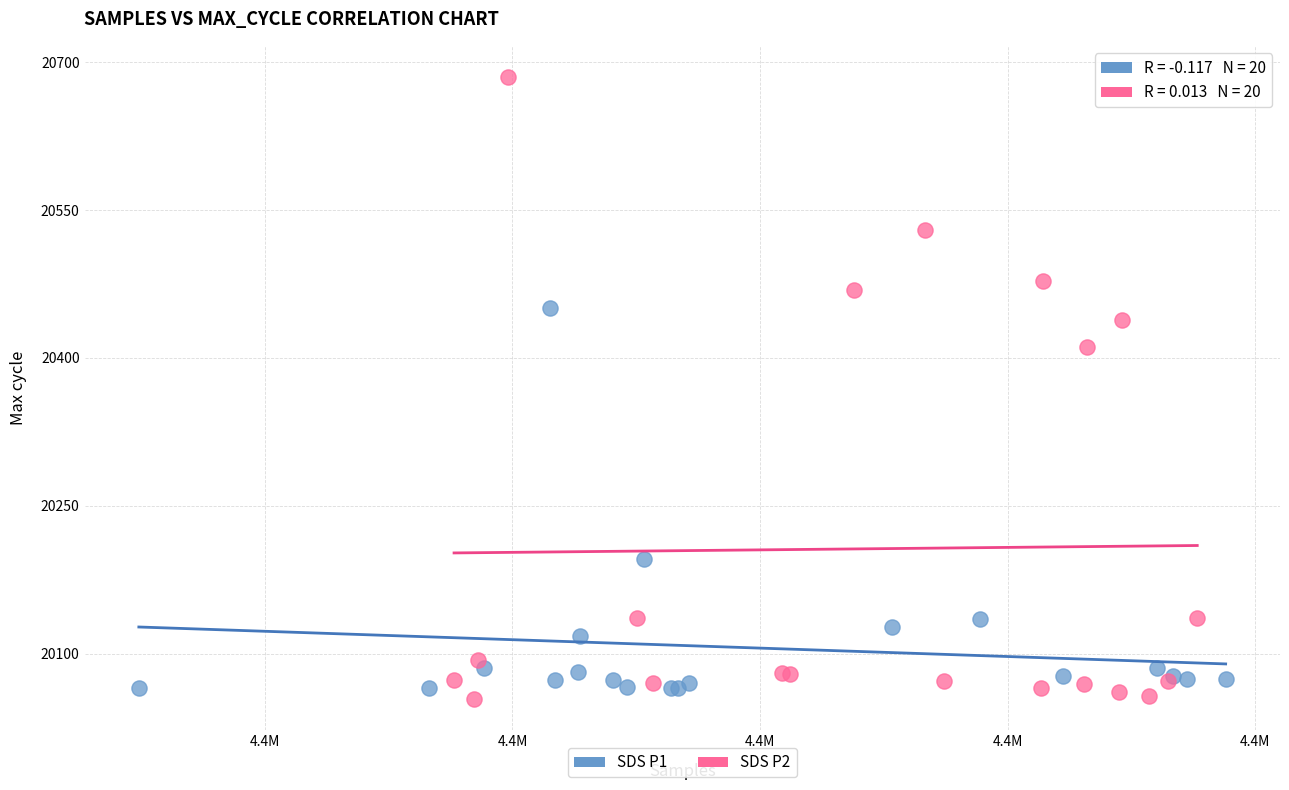

Which series has the largest Y range (max minus min)?

SDS P2